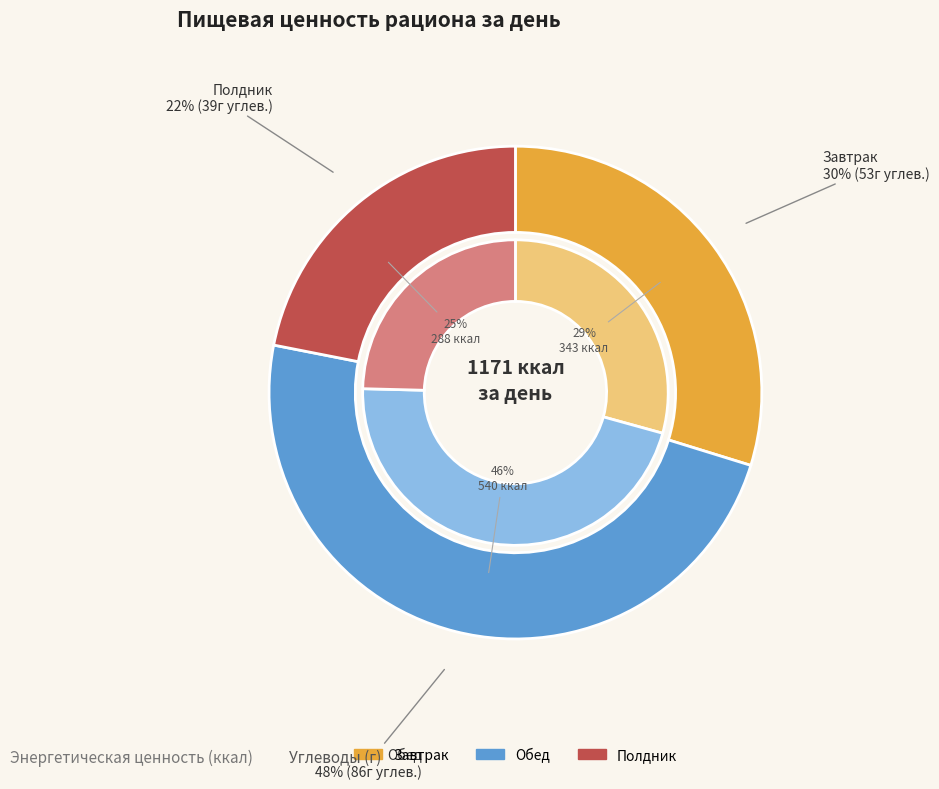

How many segments does this pie chart have?

3